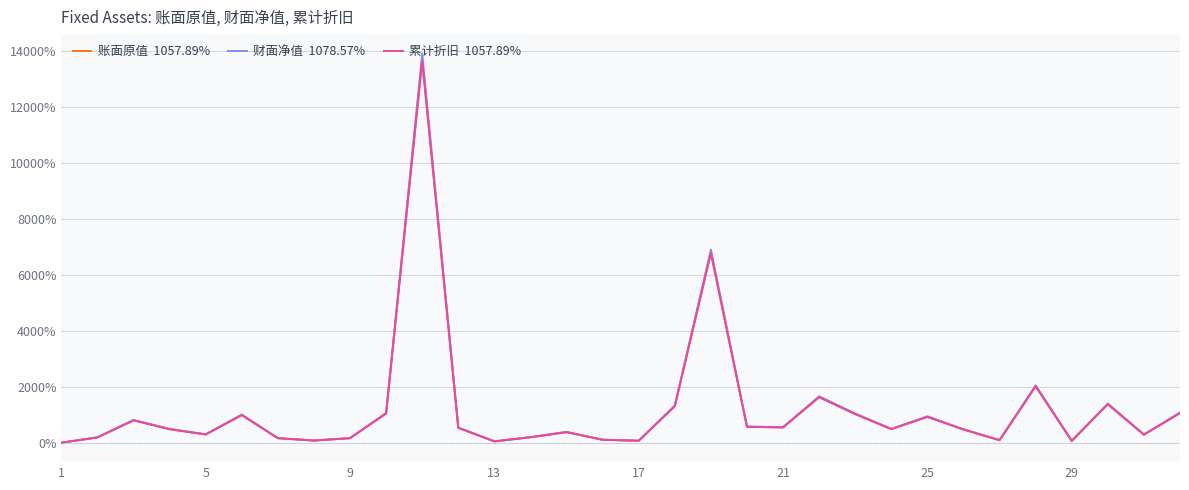

Reading left to right, transcribe all the data shown in this chart.

账面原值  1057.89%: 0.0	186.7	798.2	481.8	293.1	985.6	159.6	75.4	161.1	1043.9	13654.4	530.9	45.1	193.3	375.6	103.5	68.4	1303.5	6777.2	566.2	544.9	1626.3	1022.8	484.4	922.5	471.1	89.5	2015.2	64.9	1373.7	286.0	1057.9
财面净值  1078.57%: 0.0	192.9	814.3	492.9	300.0	1007.1	164.3	78.6	164.3	1064.3	13900.0	542.9	50.0	200.0	385.7	107.1	71.4	1328.6	6900.0	578.6	557.1	1657.1	1042.9	492.9	942.9	478.6	92.9	2050.0	64.3	1400.0	292.9	1078.6
累计折旧  1057.89%: 0.0	186.7	798.2	481.8	293.1	985.6	159.6	75.4	161.1	1043.9	13654.4	530.9	45.1	193.3	375.6	103.5	68.4	1303.5	6777.2	566.2	544.9	1626.3	1022.8	484.4	922.5	471.1	89.5	2015.2	64.9	1373.7	286.0	1057.9